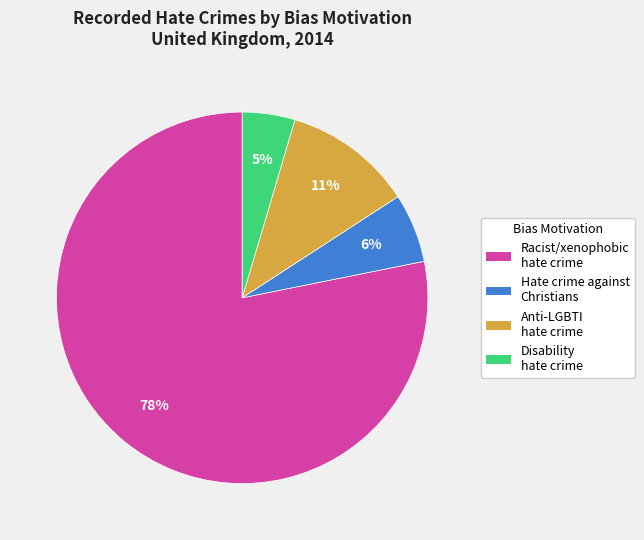

Count the number of slices in the pie.

4